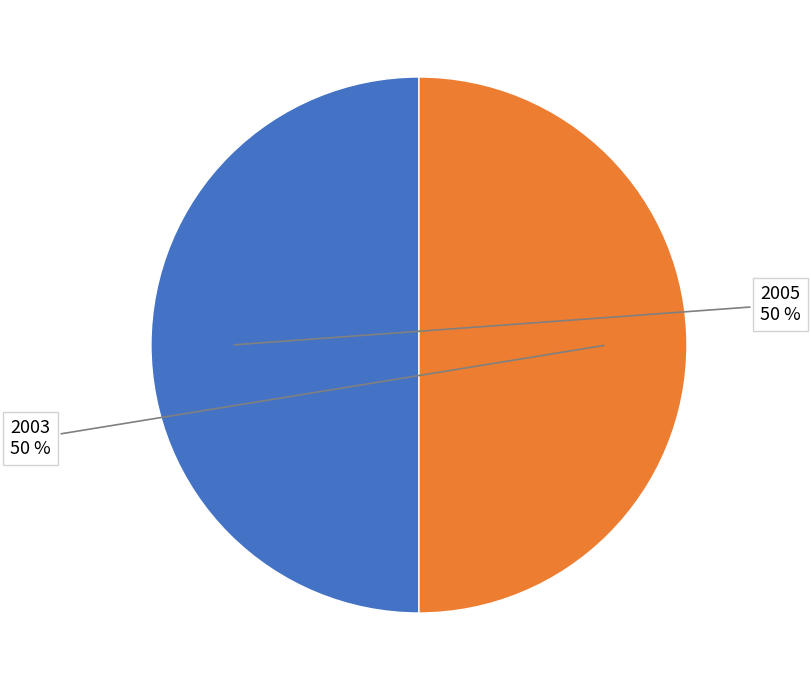

Combined, do 2005 and 2003 account for over 50%?

Yes